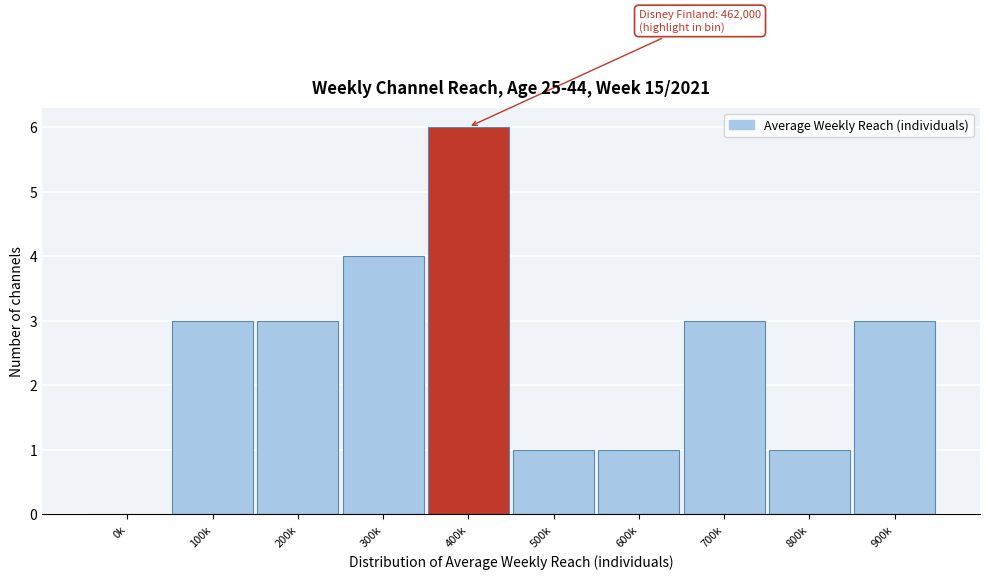

Reading right to left, list all the values displayed in this chart.

900k=3	800k=1	700k=3	600k=1	500k=1	400k=6	300k=4	200k=3	100k=3	0k=0